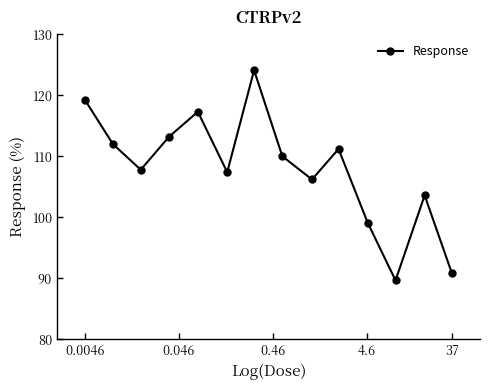

What is the maximum value shown in the chart?

124.1